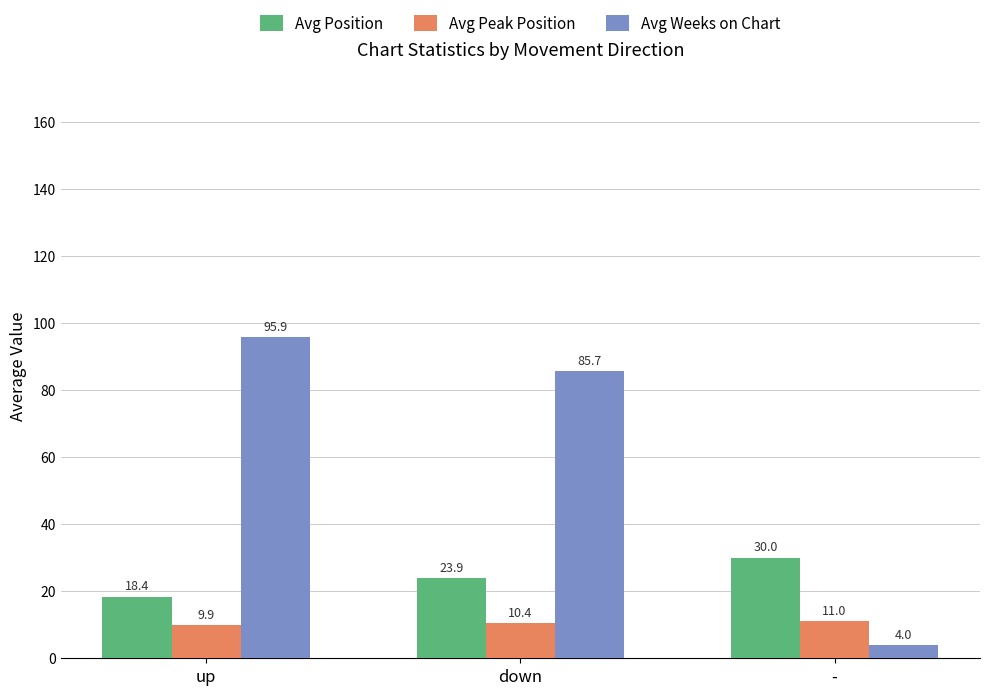

Which category has the lowest value across all series?

-